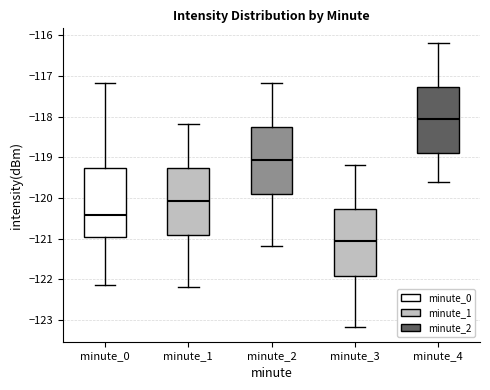

Reading left to right, transcribe this box plot: for each box, give where its median line is, the range the box spans, and where its two whiskers end, as read against the y-axis. The values are not printed on the chart, so give them approximately, as read against the axis.

minute_0: median -120.4, box -121.0 to -119.3, whiskers -122.1 to -117.2
minute_1: median -120.1, box -120.9 to -119.3, whiskers -122.2 to -118.2
minute_2: median -119.1, box -119.9 to -118.3, whiskers -121.2 to -117.2
minute_3: median -121.1, box -121.9 to -120.3, whiskers -123.2 to -119.2
minute_4: median -118.1, box -118.9 to -117.3, whiskers -119.6 to -116.2